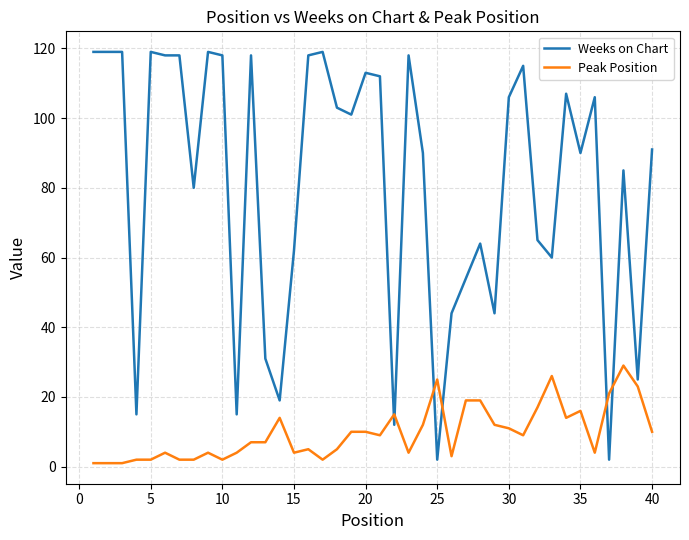

What is the highest value of the Weeks on Chart series?

119